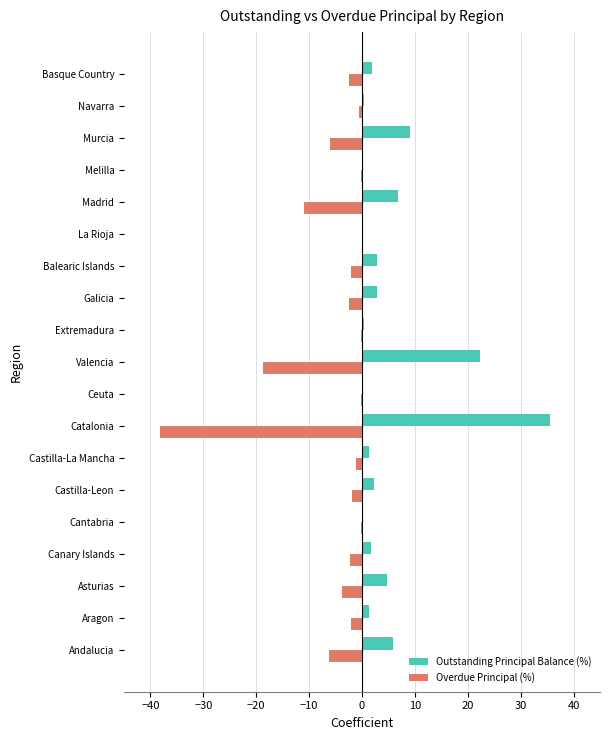

Which series has the largest total across all categories?

Outstanding Principal Balance (%)